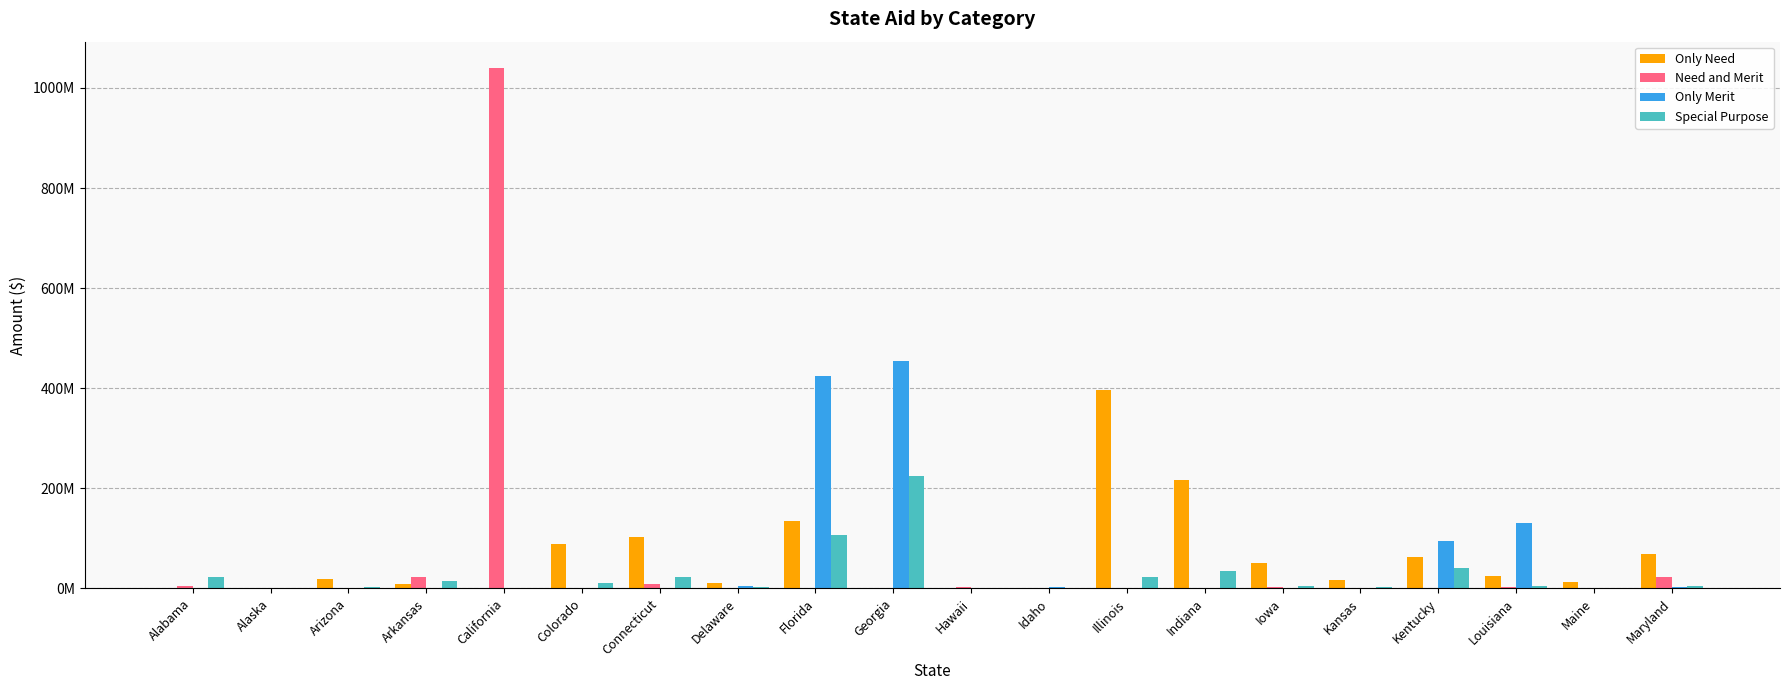

Which has a higher value, Maine or Illinois?

Illinois